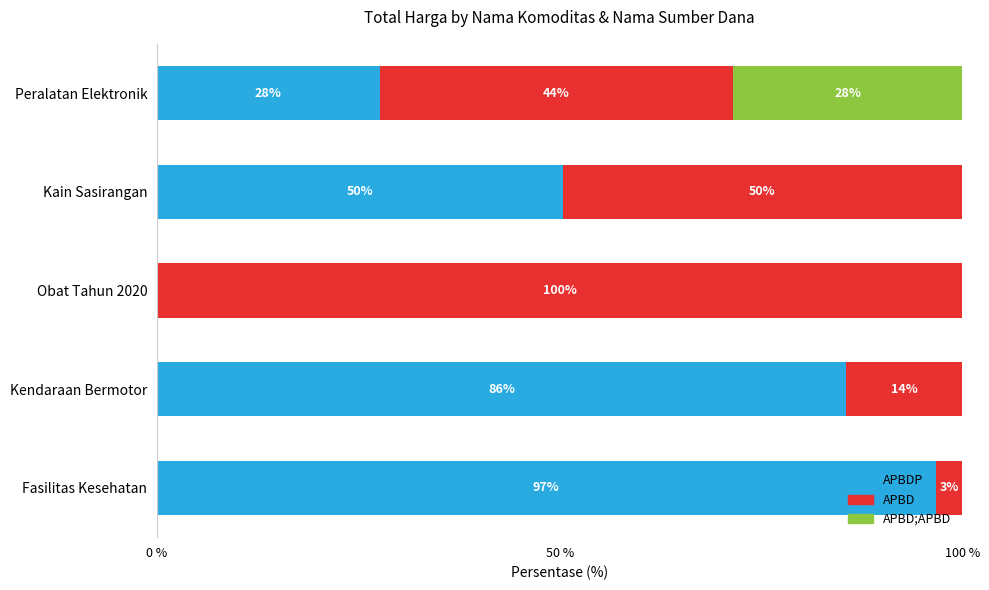

What are all the series names shown in the legend?

APBDP, APBD, APBD;APBD